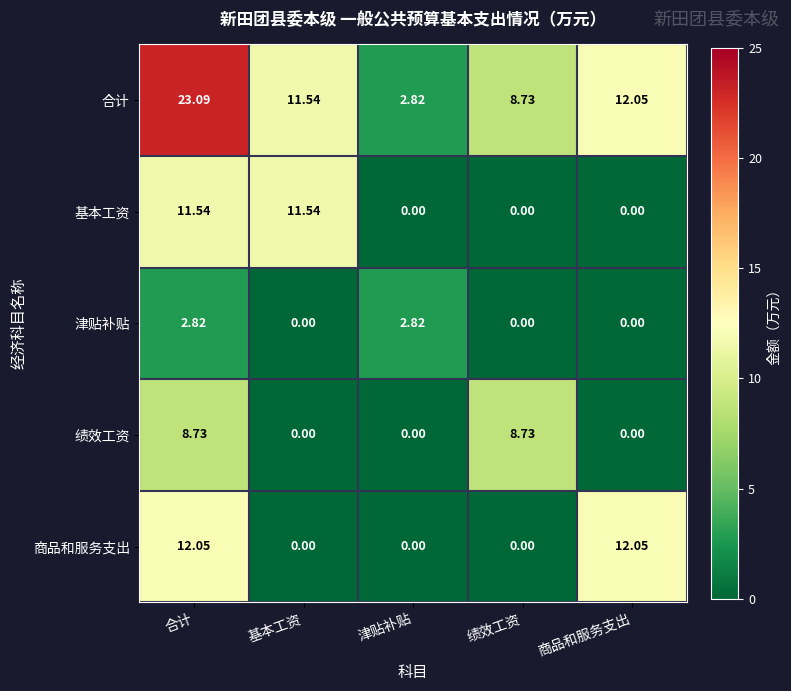

Rank the series by their maximum value, from lowest to highest.

津贴补贴, 绩效工资, 基本工资, 商品和服务支出, 合计